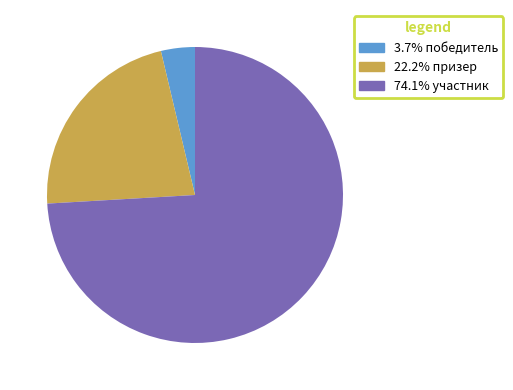

Is there any slice that represents more than half of the pie?

Yes